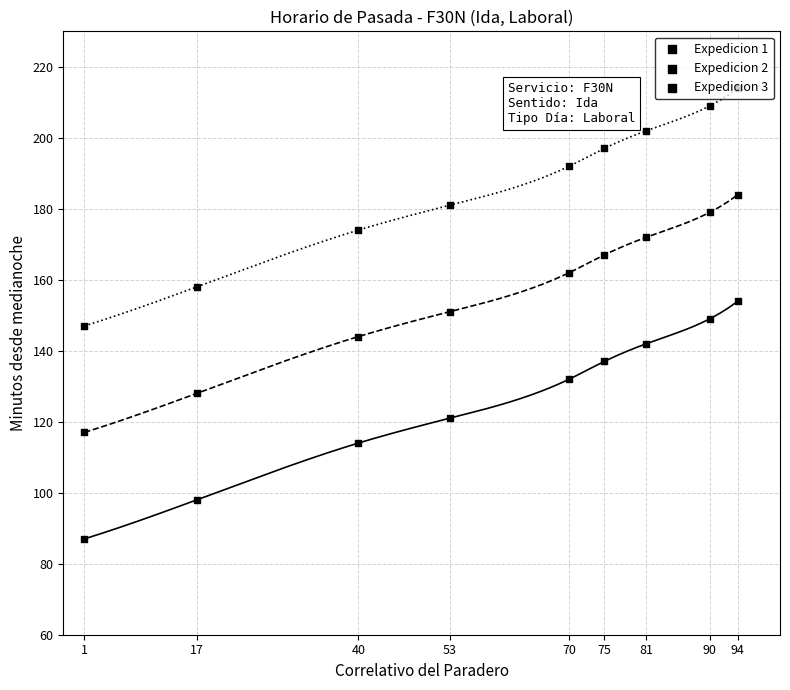

At how many categories does at least one series exceed 123?

9